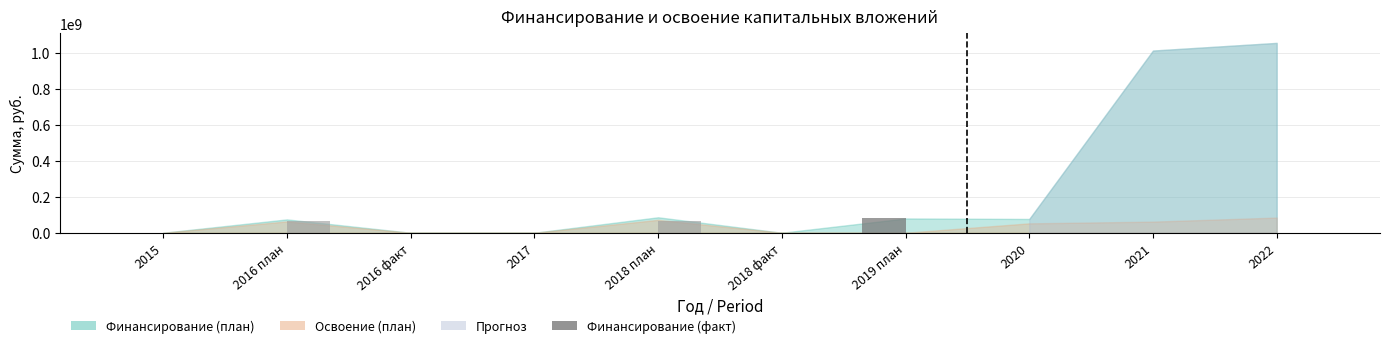

What is the maximum value shown in the chart?

79260000